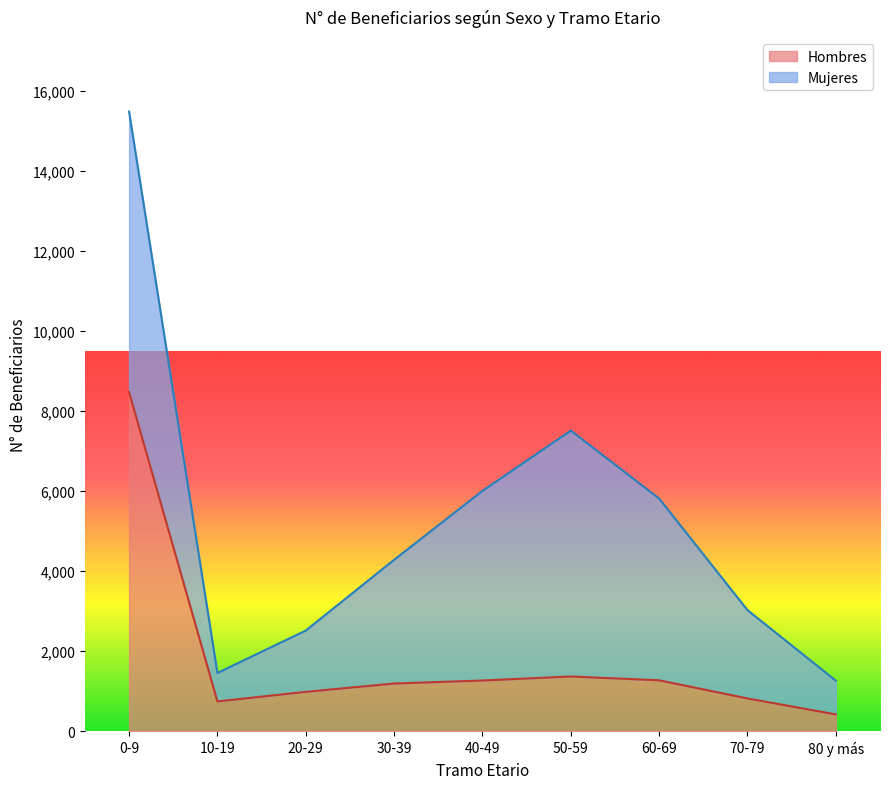

True or false: the data has more than 2 interior local peaks.

False